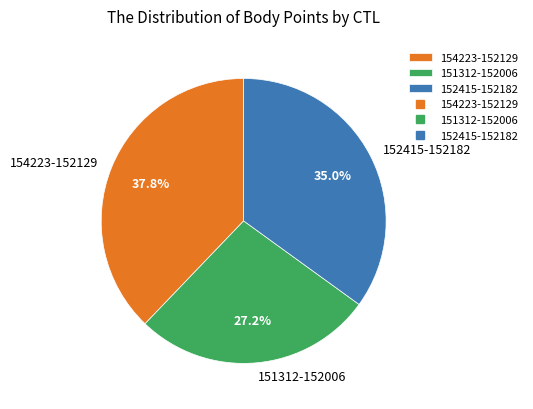

Does any single category account for the majority?

No